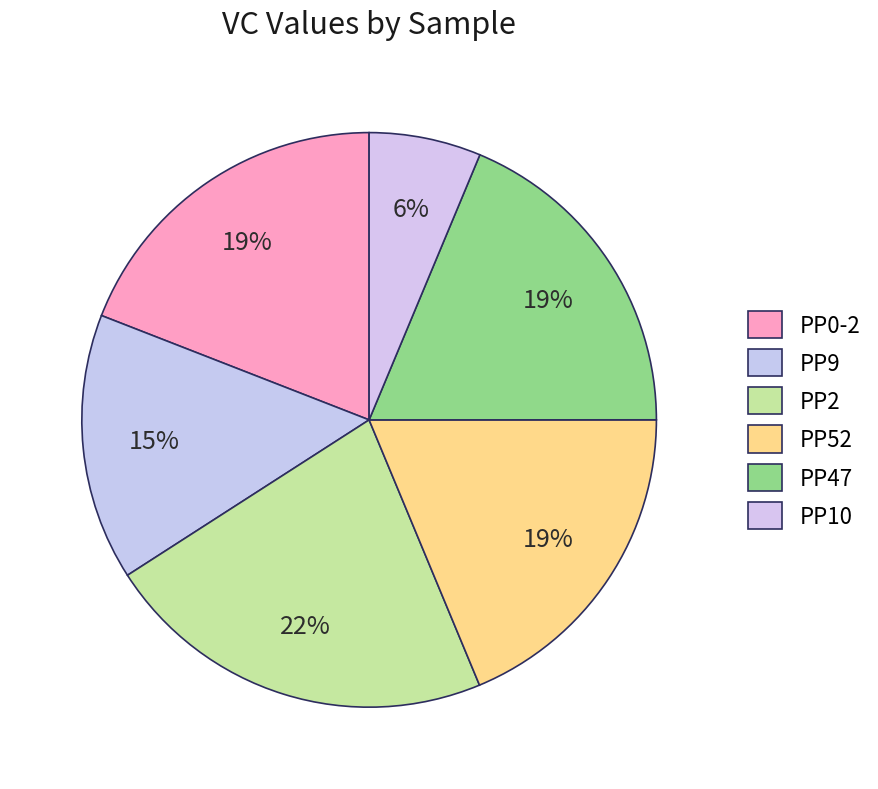

How much of the chart is everything except PP0-2?

80.9%